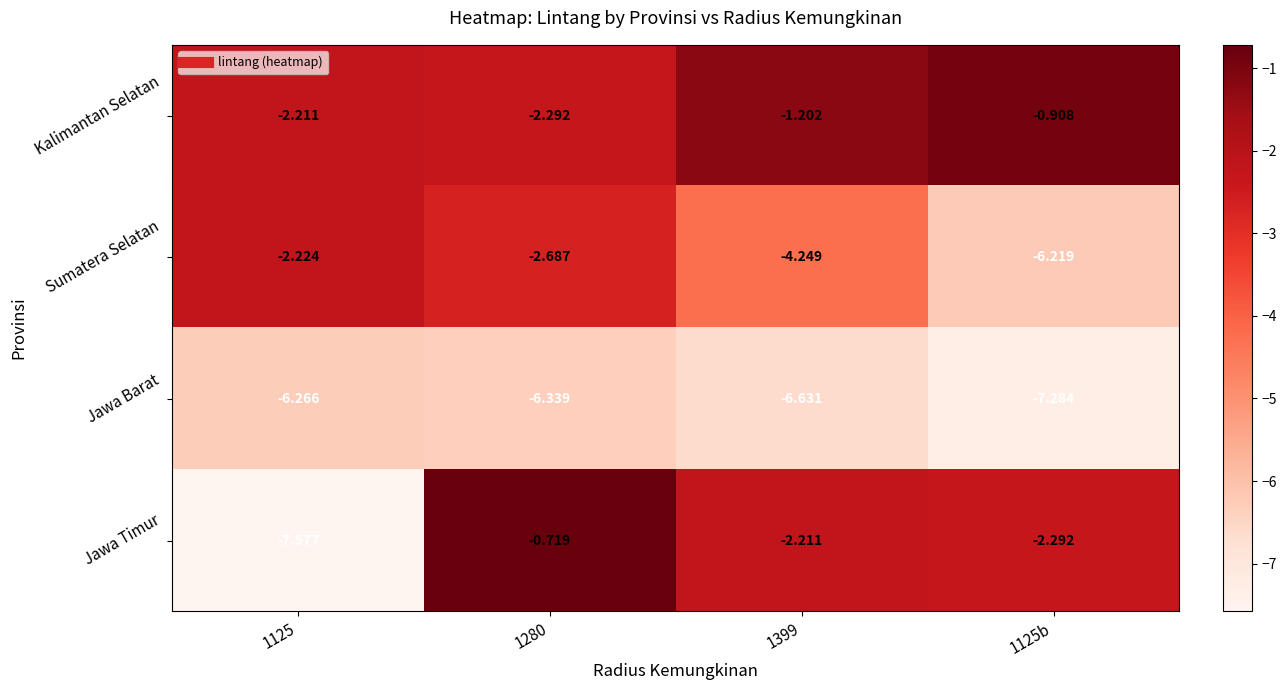

How many distinct data groups are displayed?

4